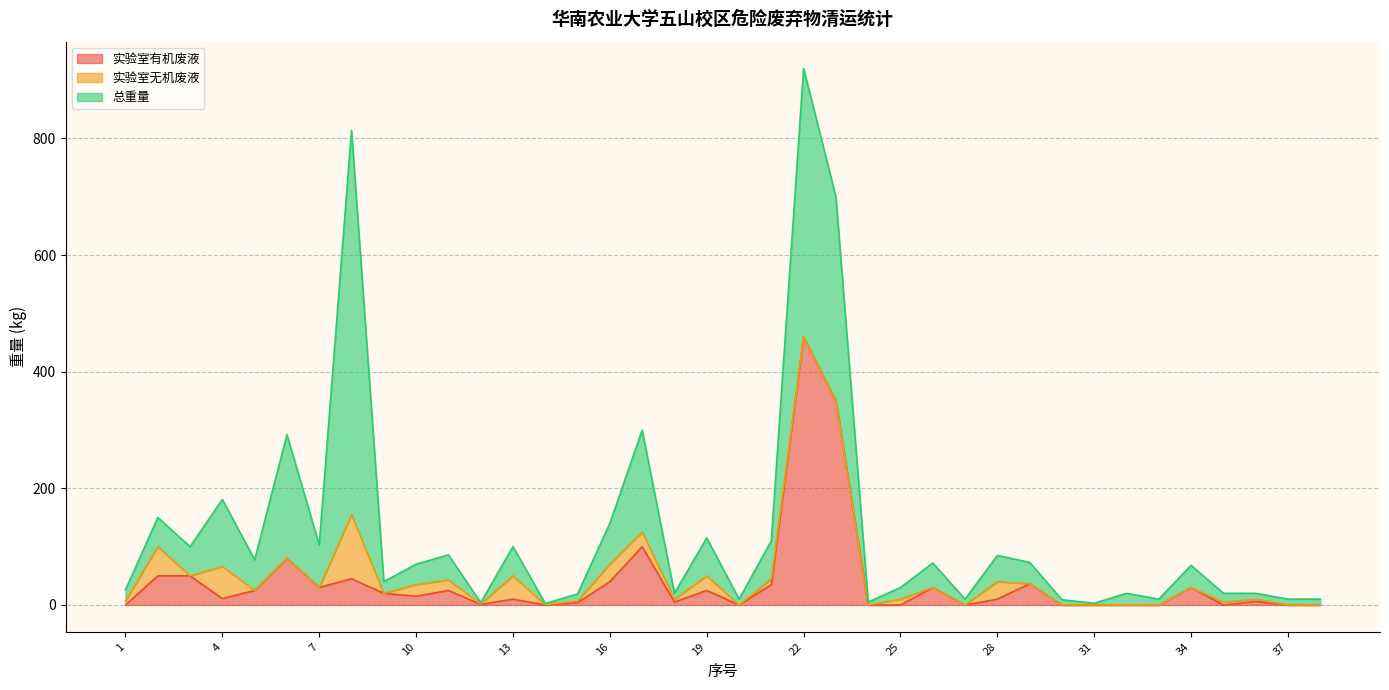

The 实验室无机废液 series shows 0.0 at 31. True or false?

True